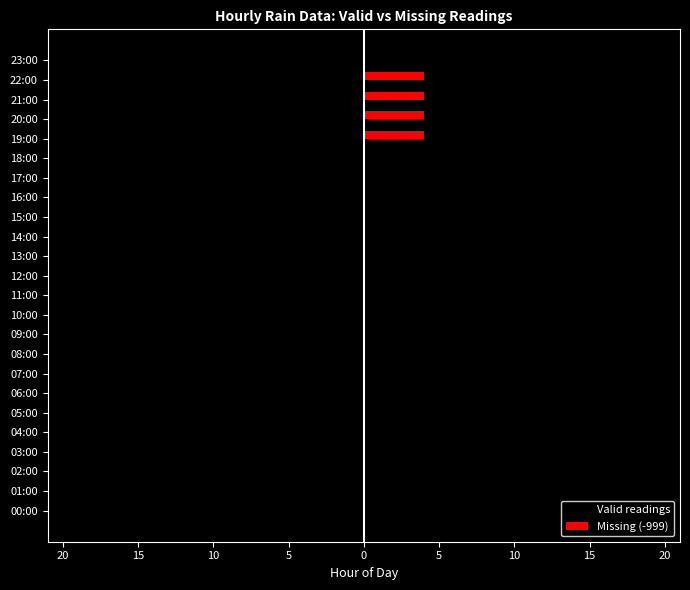

What are all the series names shown in the legend?

Valid readings, Missing (-999)